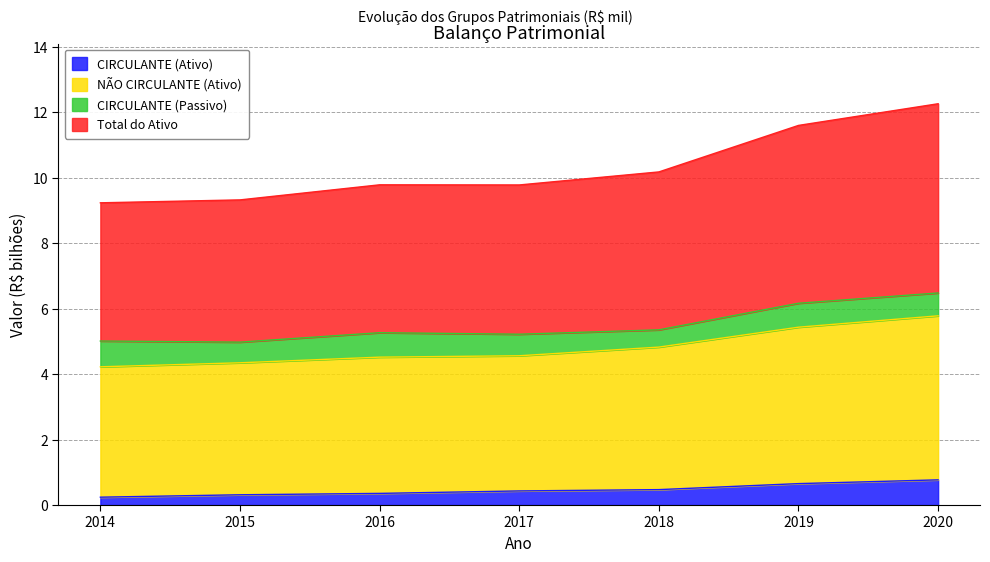

What is the spread (max minus min) of values at 2020?

11.5